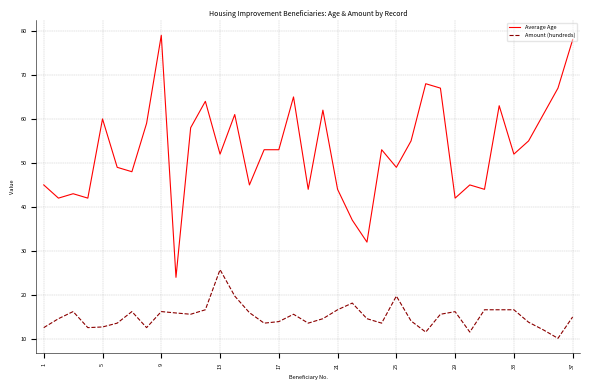

What is the maximum value shown in the chart?

79.0